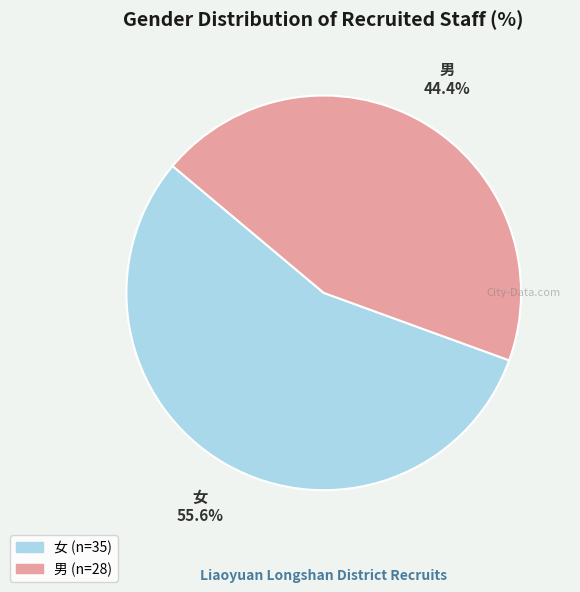

Does any single category account for the majority?

Yes